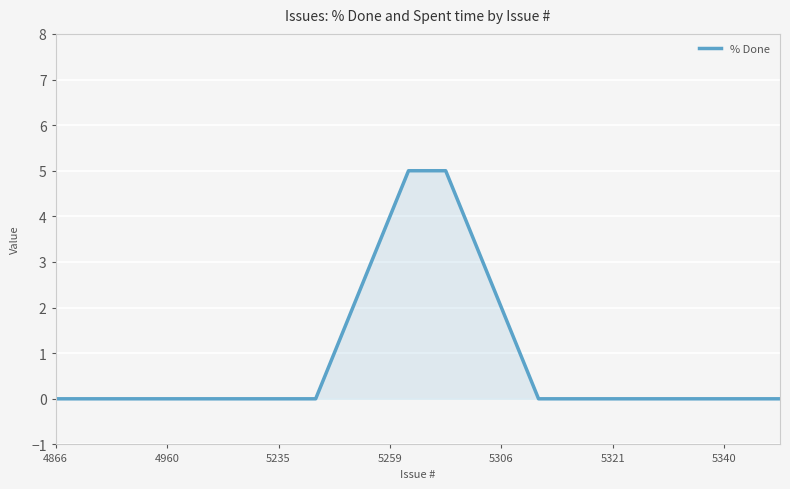

What is the difference between the maximum and minimum values?

5